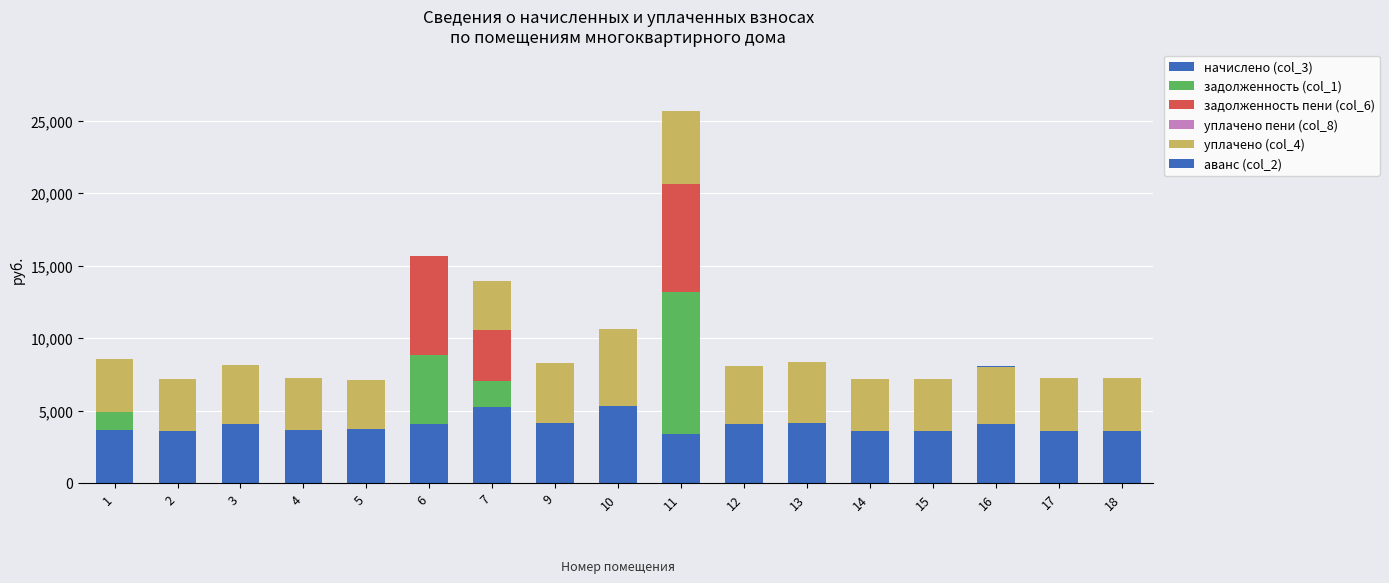

Which series changed the most between 6 and 9?

задолженность пени (col_6)